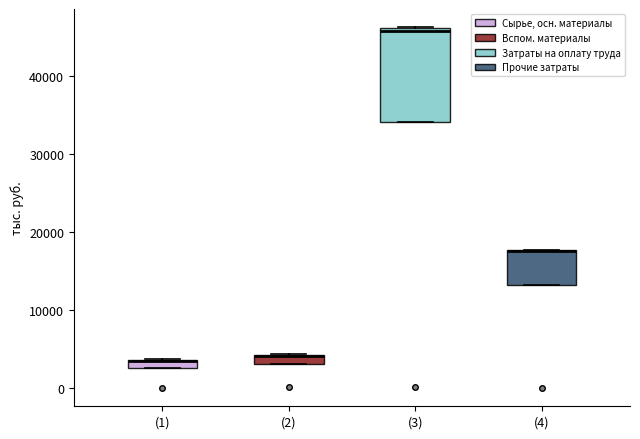

Where is the lower edge of the box for (2) on the y-axis? The values are not printed on the chart, so give them approximately, as read against the axis.

3000